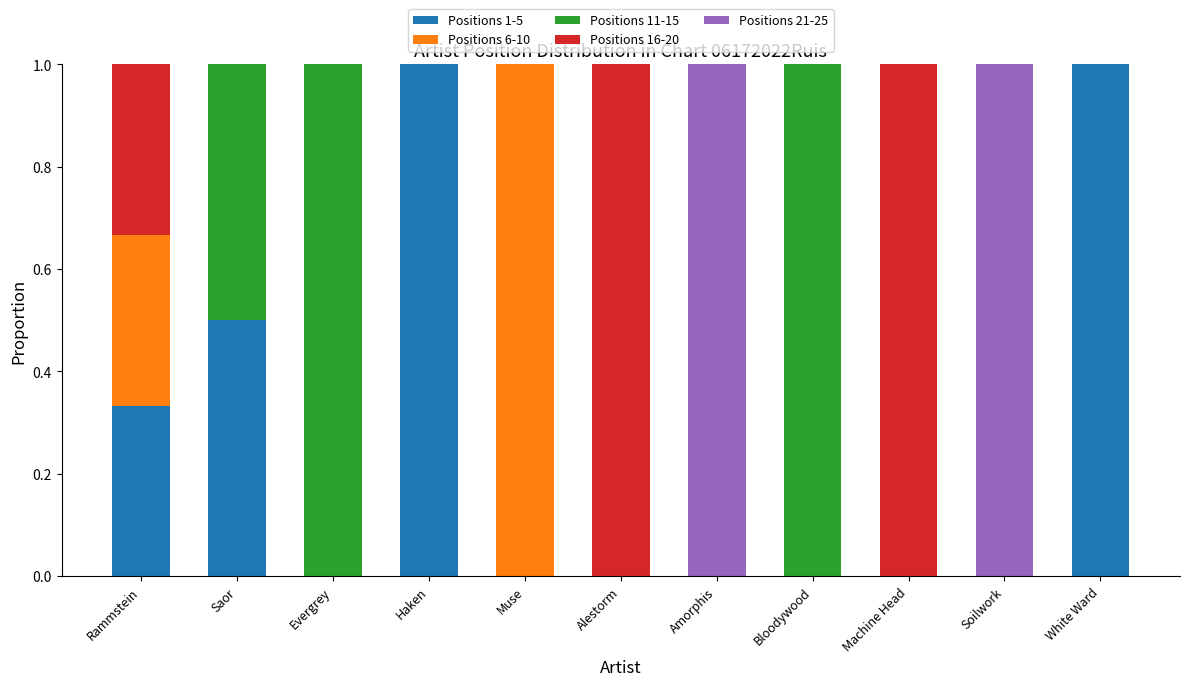

Is it true that Positions 1-5 equals -0.5 at Amorphis?

False